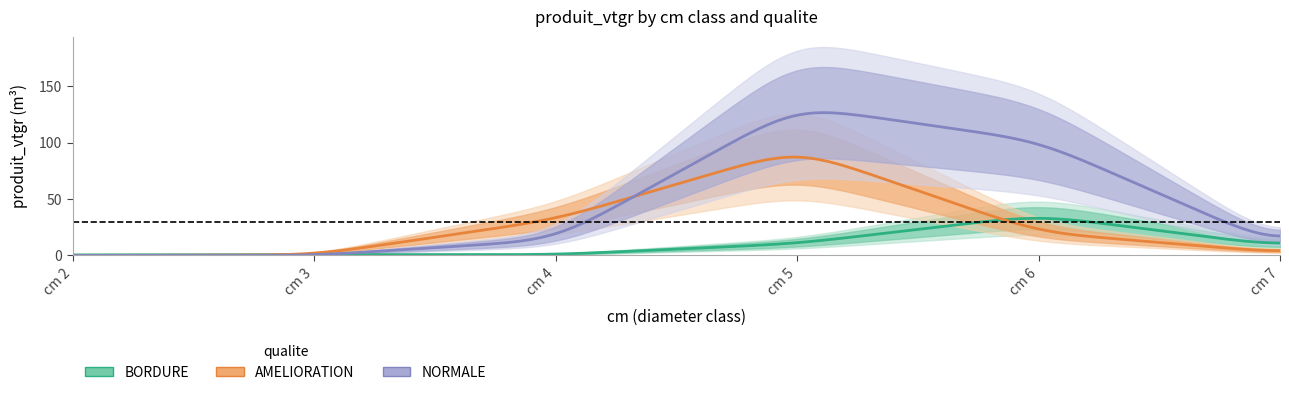

What is the highest value of the BORDURE_produit_vtgr series?

35.7